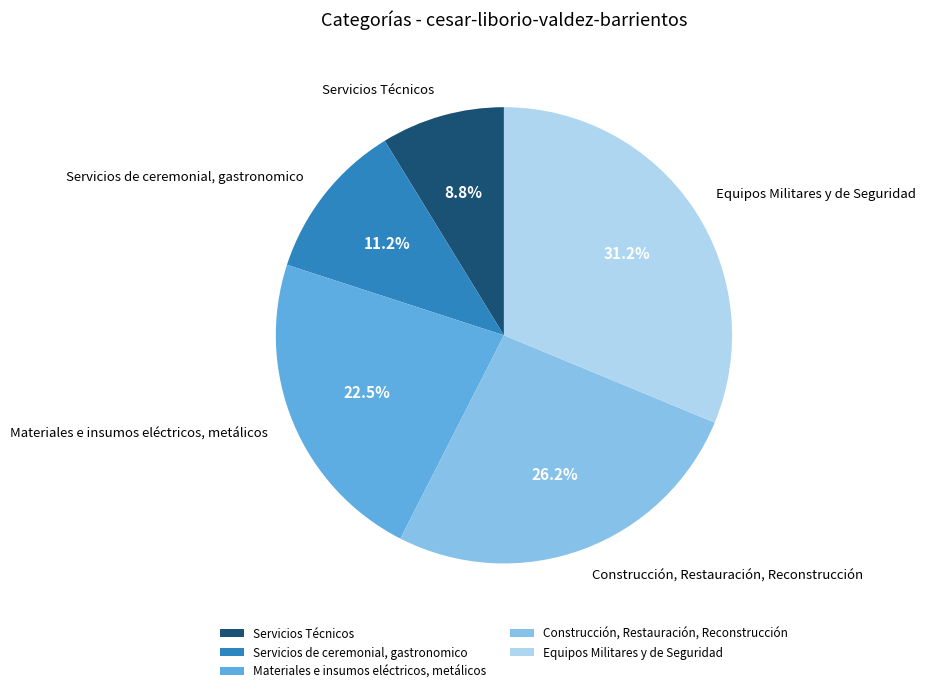

Do Servicios Técnicos and Servicios de ceremonial, gastronomico together represent more than half of the pie?

No